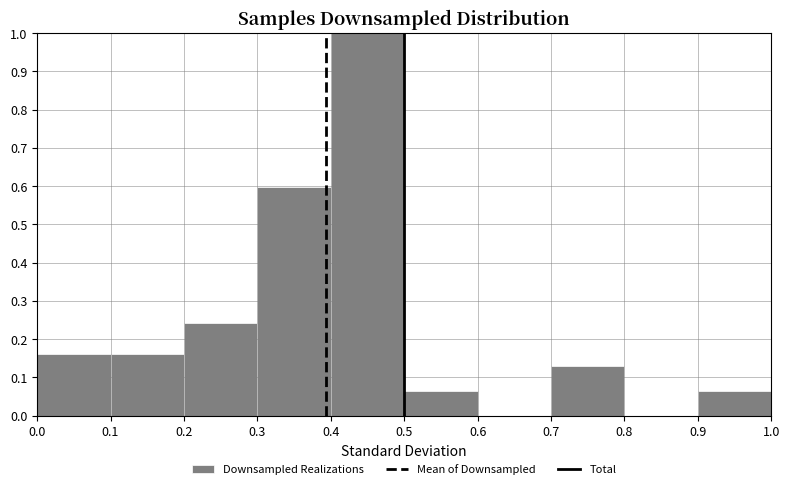

Reading left to right, transcribe this chart: for each bar, give the range it covers on the x-axis and its height. The values are not printed on the chart, so give them approximately, as read against the axis.

0.0 to 0.1: 0.16
0.1 to 0.2: 0.16
0.2 to 0.3: 0.24
0.3 to 0.4: 0.60
0.4 to 0.5: 1.00
0.5 to 0.6: 0.06
0.6 to 0.7: 0
0.7 to 0.8: 0.13
0.8 to 0.9: 0
0.9 to 1.0: 0.06